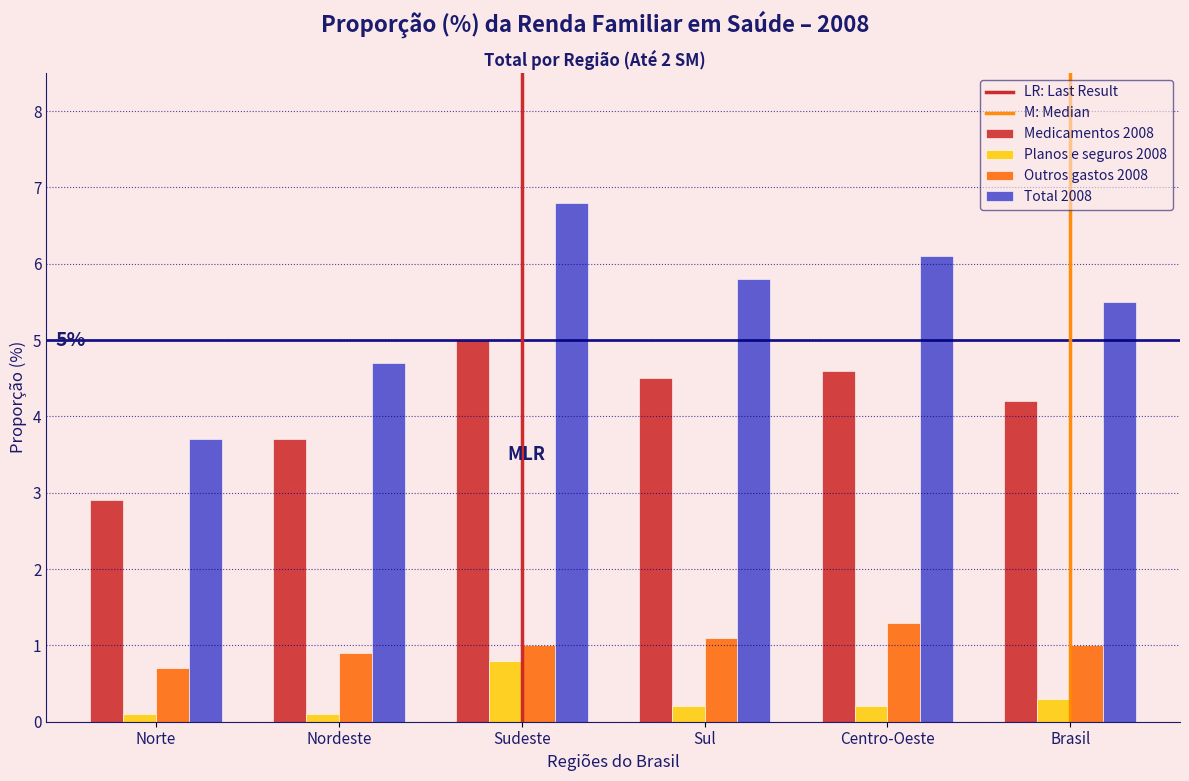

Reading left to right, extract all data points from this chart.

Medicamentos 2008: Norte=2.9	Nordeste=3.7	Sudeste=5.0	Sul=4.5	Centro-Oeste=4.6	Brasil=4.2
Planos e seguros 2008: Norte=0.1	Nordeste=0.1	Sudeste=0.8	Sul=0.2	Centro-Oeste=0.2	Brasil=0.3
Outros gastos 2008: Norte=0.7	Nordeste=0.9	Sudeste=1.0	Sul=1.1	Centro-Oeste=1.3	Brasil=1.0
Total 2008: Norte=3.7	Nordeste=4.7	Sudeste=6.8	Sul=5.8	Centro-Oeste=6.1	Brasil=5.5